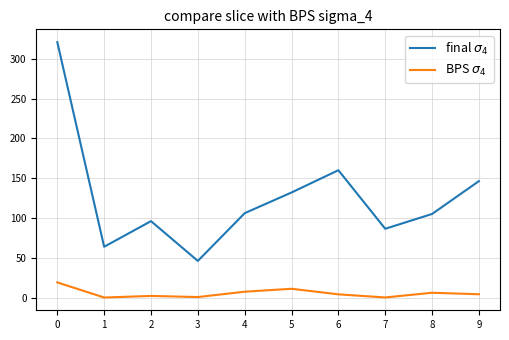

What is the difference between the highest and lowest values at 5?

121.0